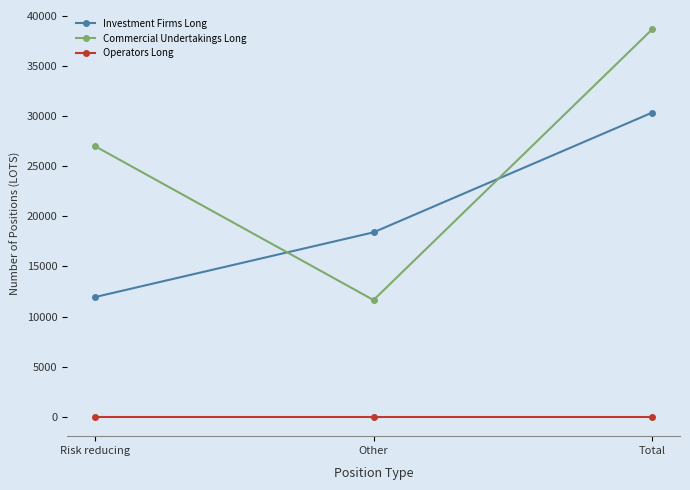

Between Risk reducing and Other, which series saw the biggest shift?

Commercial Undertakings Long